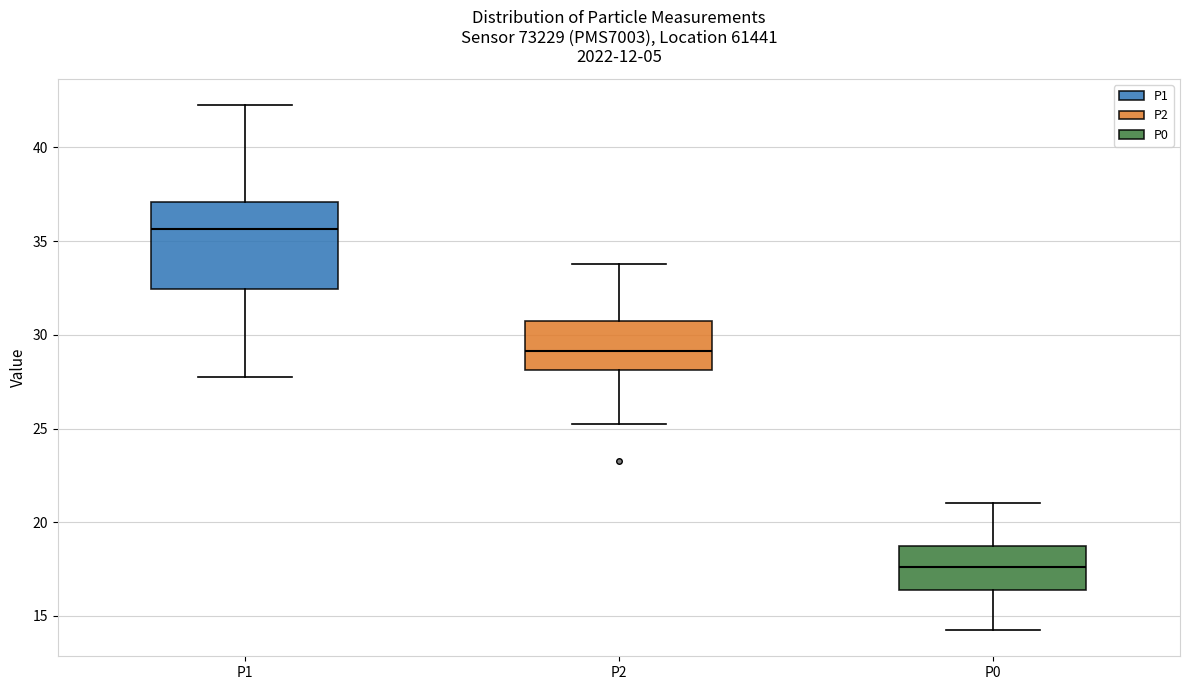

Reading left to right, read every box against the y-axis: the position of its median line, the range the box covers, and the ends of its whiskers. The values are not printed on the chart, so give them approximately, as read against the axis.

P1: median 35.5, box 32.5 to 37.0, whiskers 28.0 to 42.5
P2: median 29.0, box 28.0 to 31.0, whiskers 25.5 to 34.0
P0: median 17.5, box 16.5 to 19.0, whiskers 14.5 to 21.0